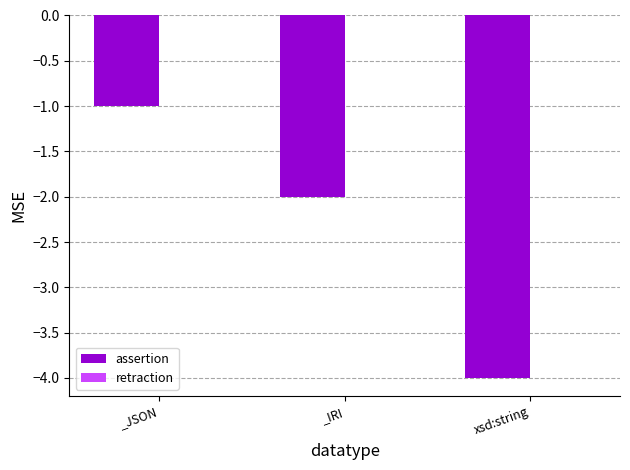

The chart shows a value of -1 at _IRI. True or false?

False